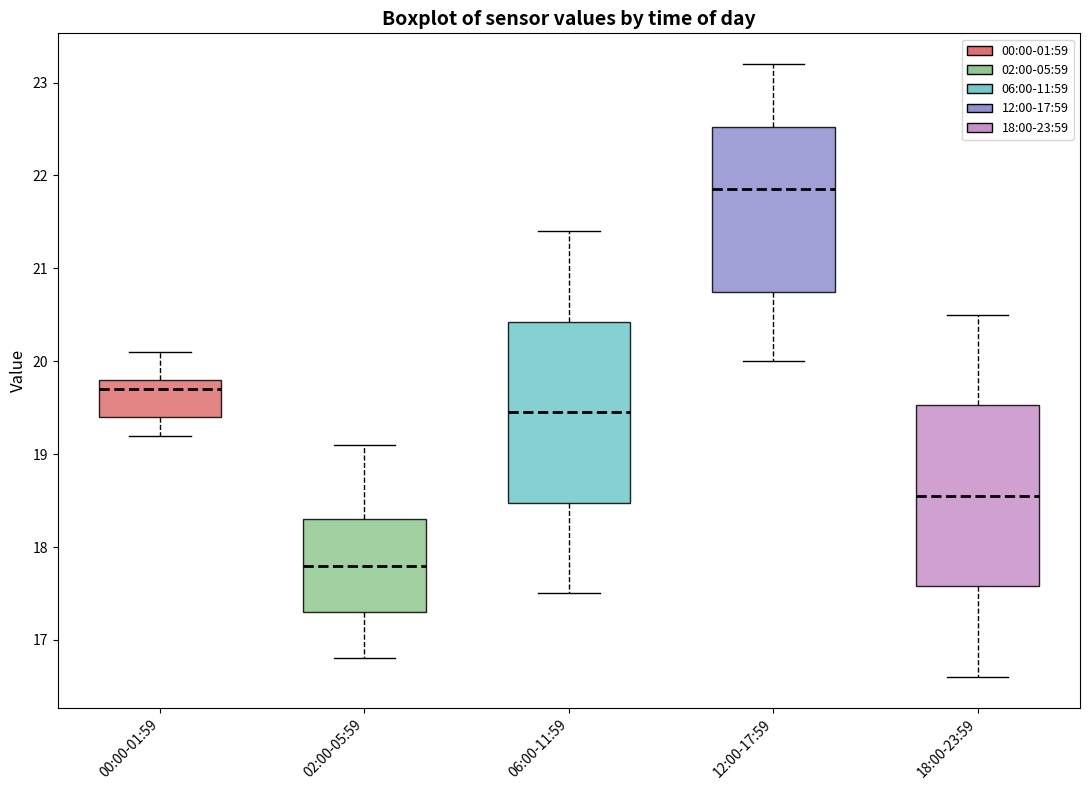

Where is the upper edge of the box for 06:00-11:59 on the y-axis? The values are not printed on the chart, so give them approximately, as read against the axis.

20.4